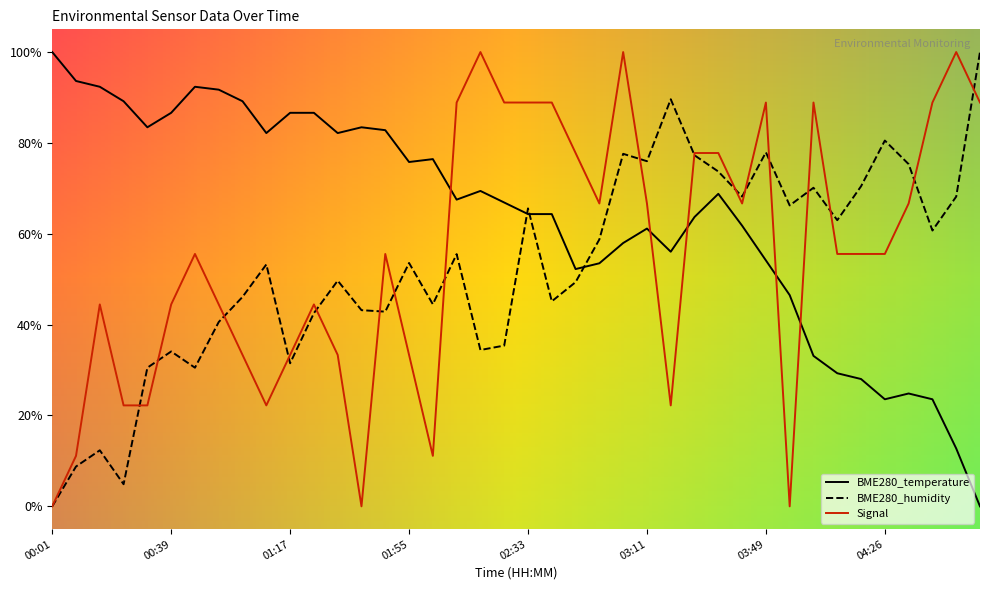

True or false: BME280_humidity and BME280_temperature cross at least once.

True